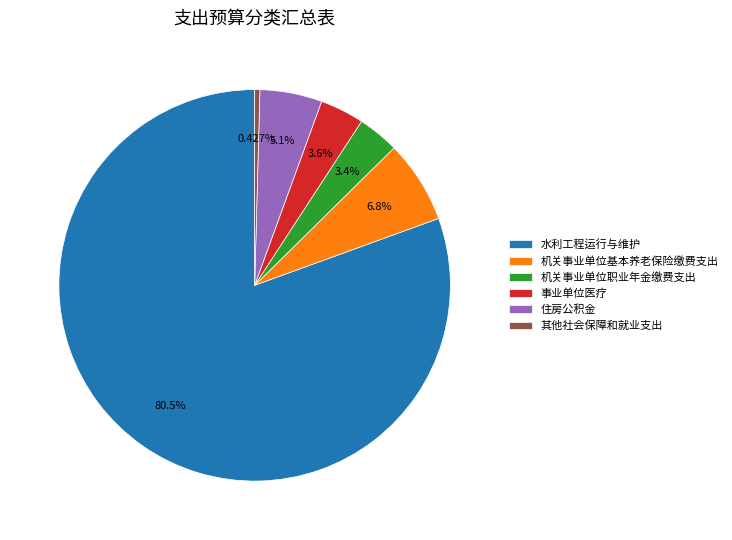

Is it true that 事业单位医疗 is 4% of the pie?

True